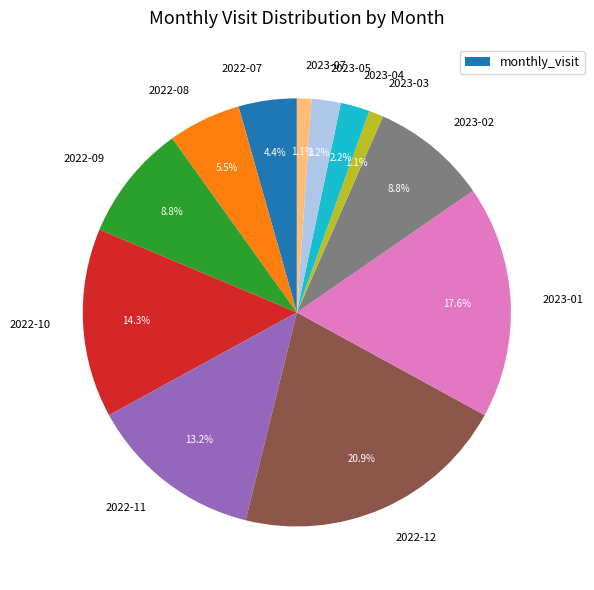

What percentage is NOT represented by 2023-04?

97.8%